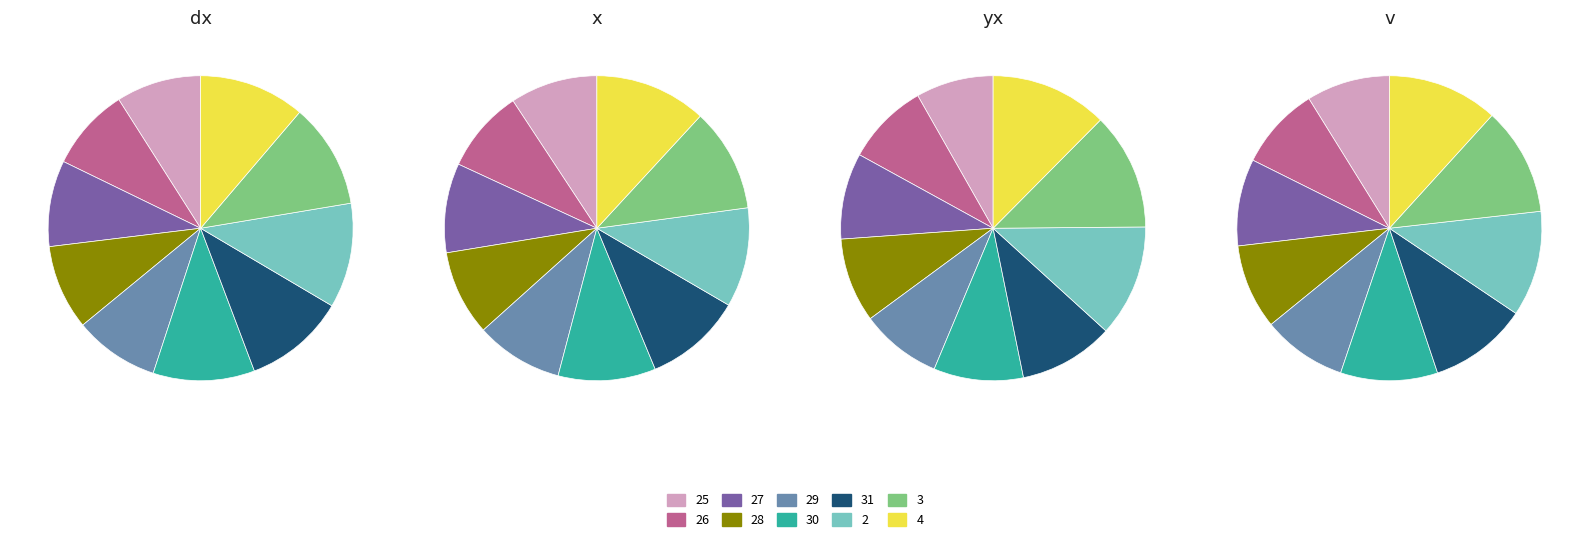

Does 27 account for over 50% of the chart?

No